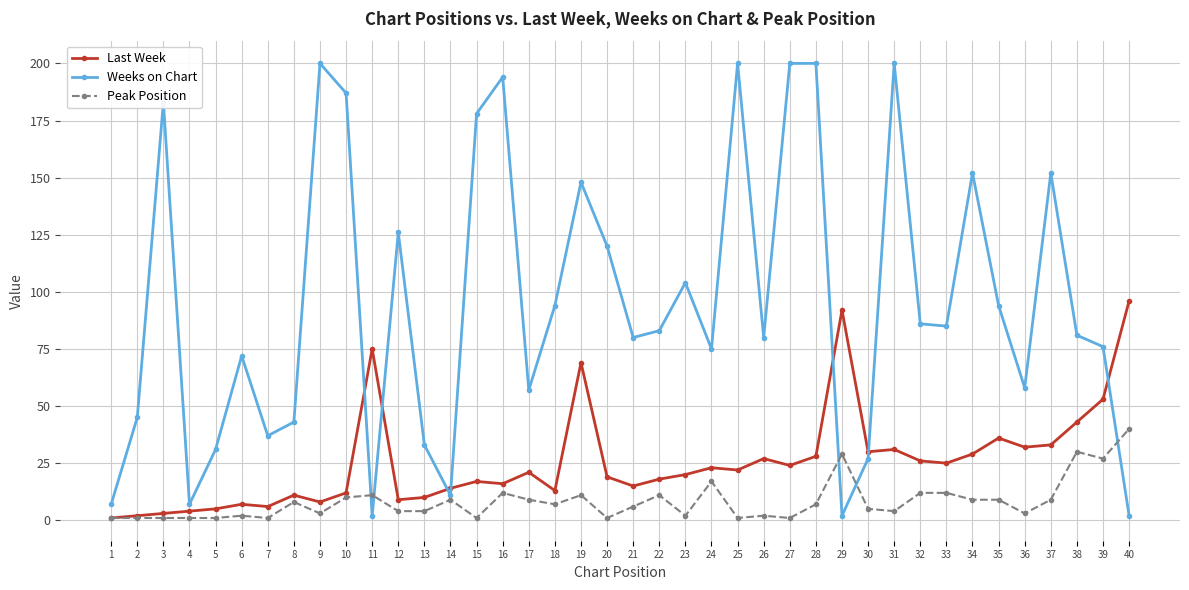

What are all the series names shown in the legend?

Last Week, Weeks on Chart, Peak Position